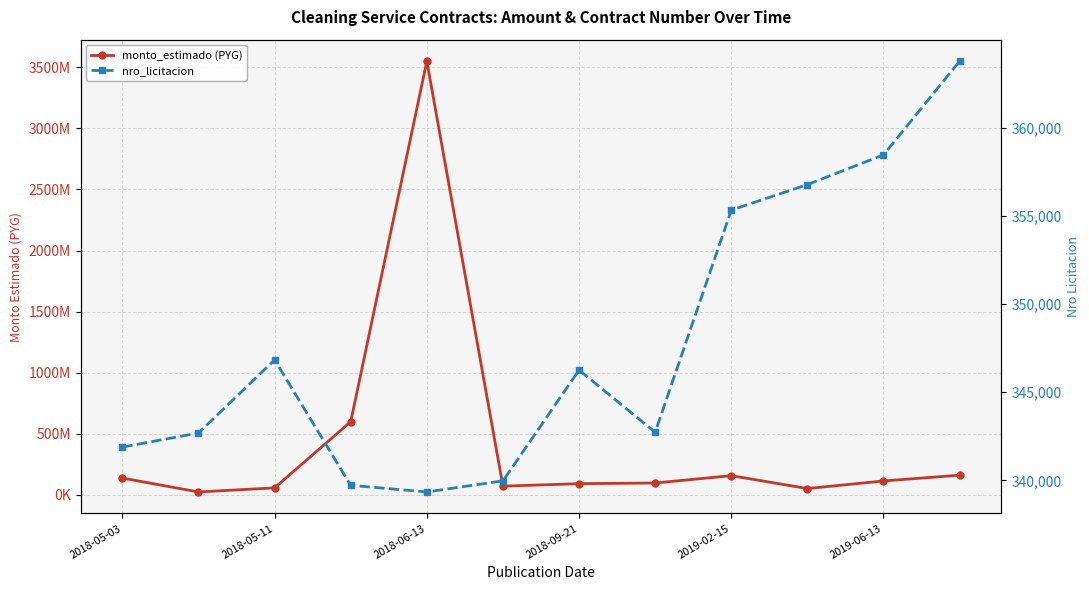

Rank the series at 2018-05-11 from lowest to highest value.

nro_licitacion, monto_estimado (PYG)